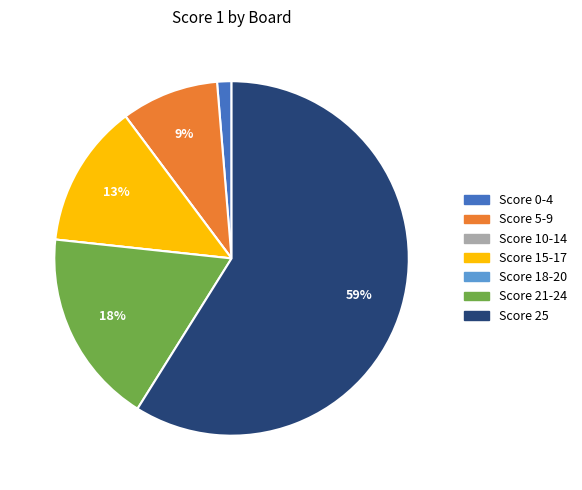

Is there any slice that represents more than half of the pie?

Yes